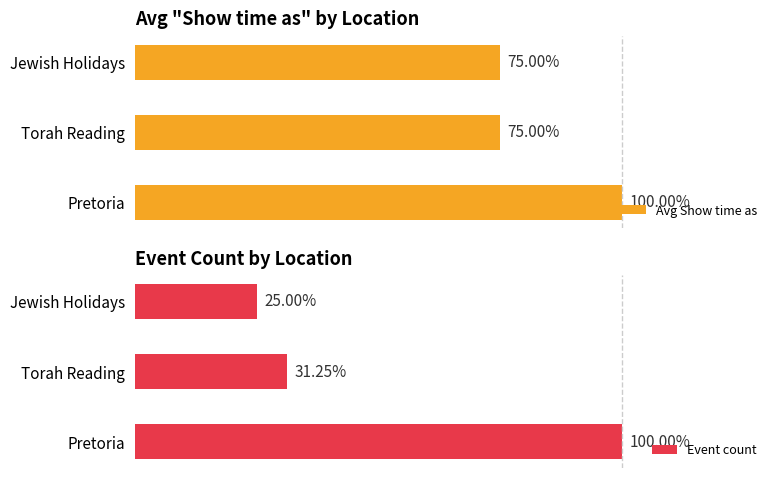

How many Avg Show time as values are between 75 and 100?

3